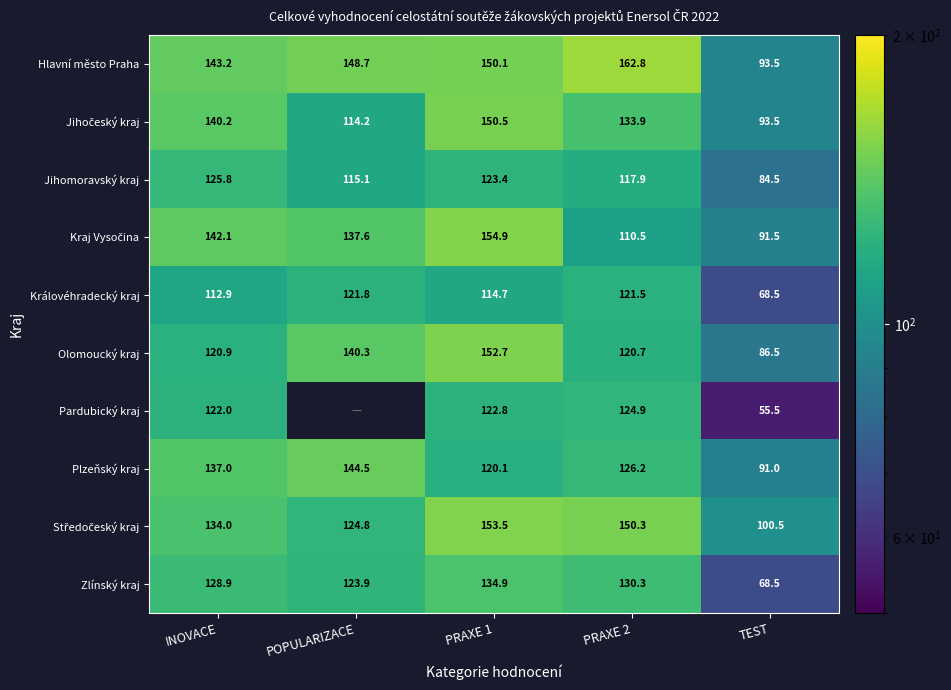

Which label corresponds to the largest value in the chart?

PRAXE 2